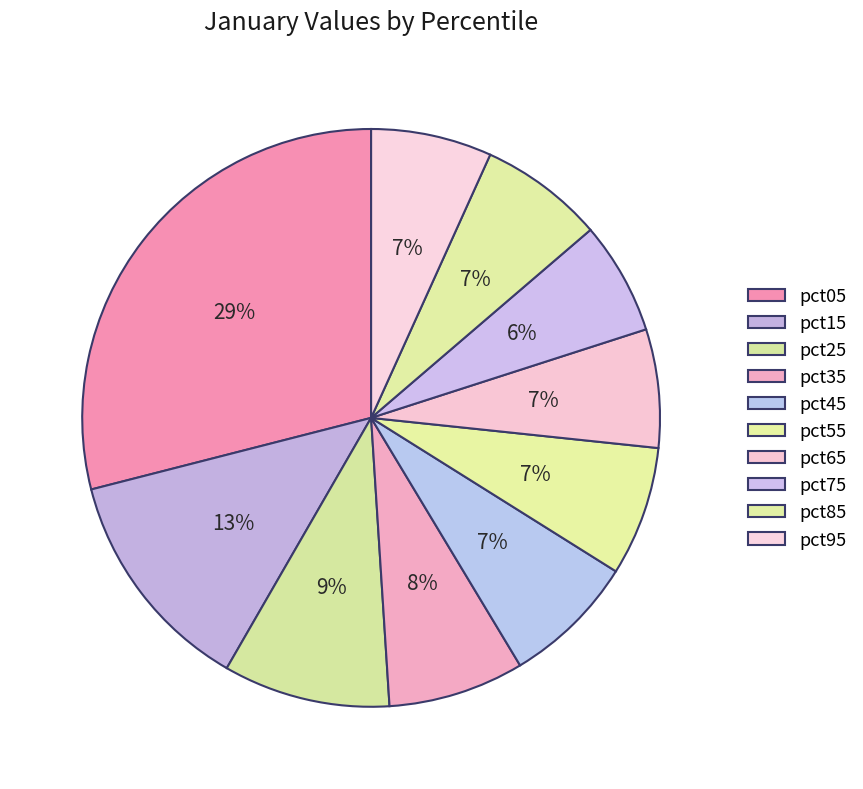

The pct05 slice represents 34% of the pie. True or false?

False